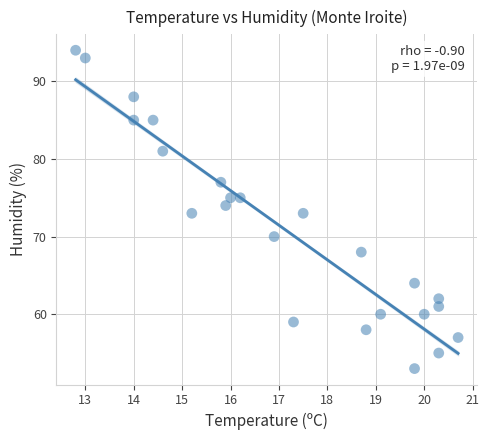

What is the range of Y values (max minus min)?

41